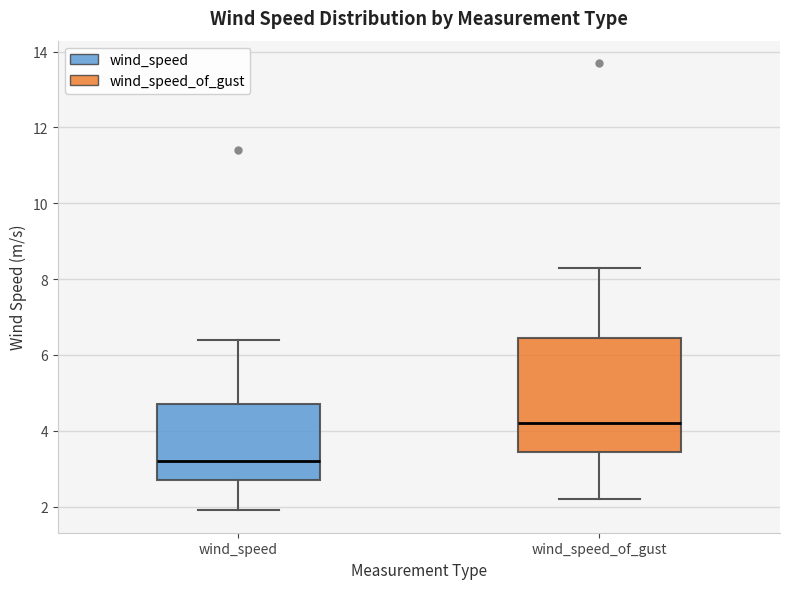

Which box is the tallest, from its lower edge to its upper edge?

wind_speed_of_gust